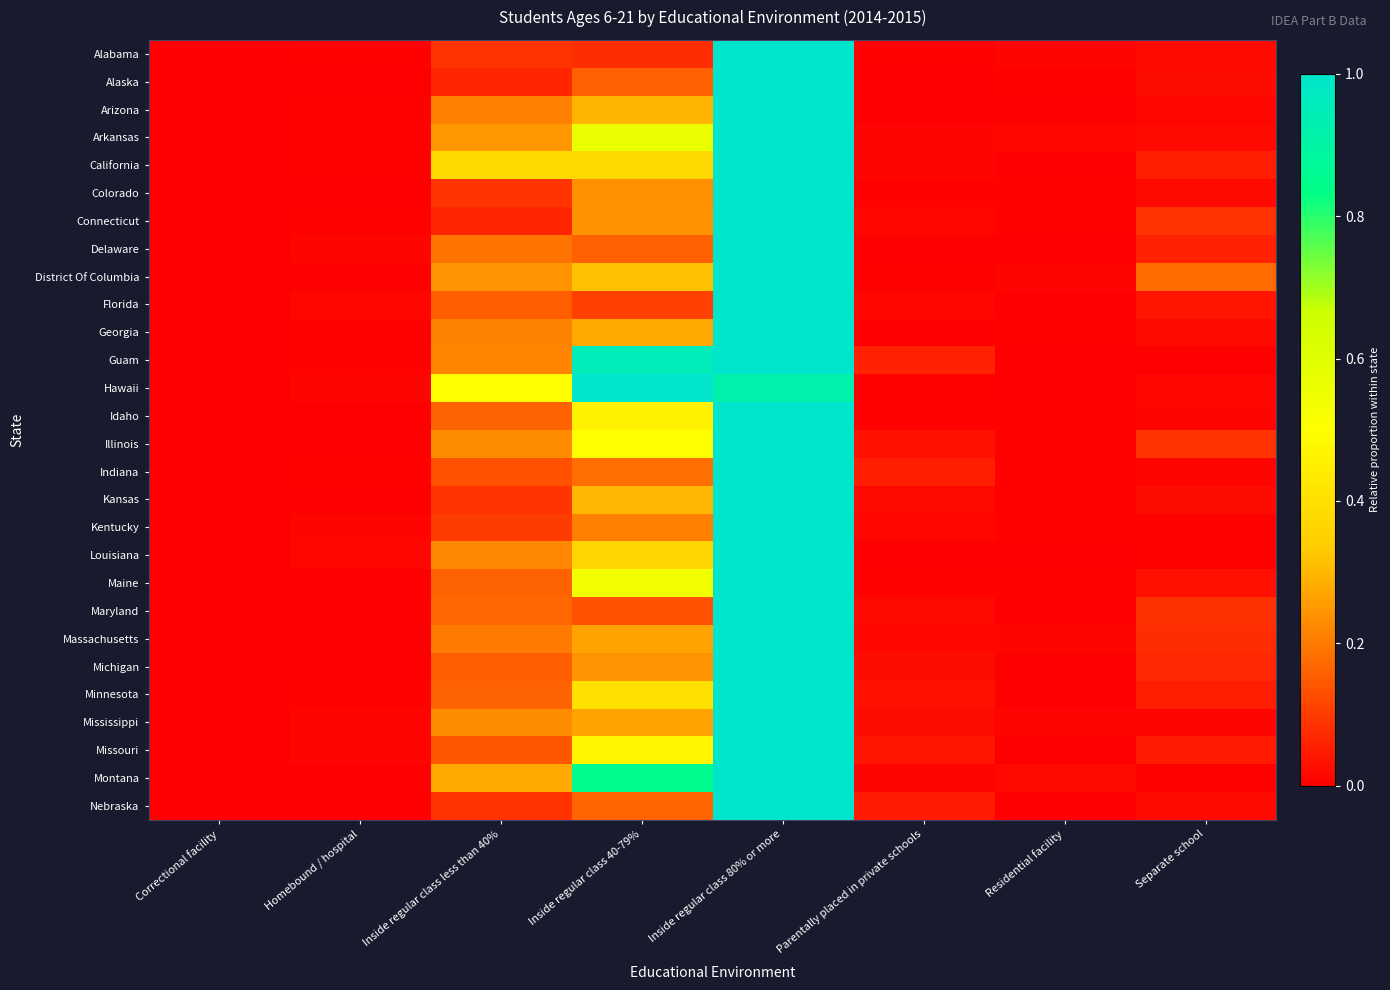

At how many categories does at least one series exceed 0?

8